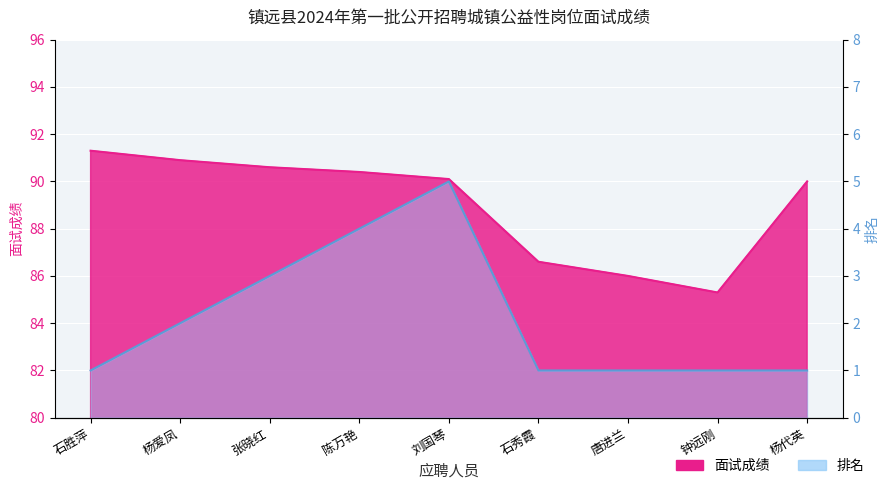

Between 杨爱凤 and 陈万艳, which series saw the biggest shift?

排名